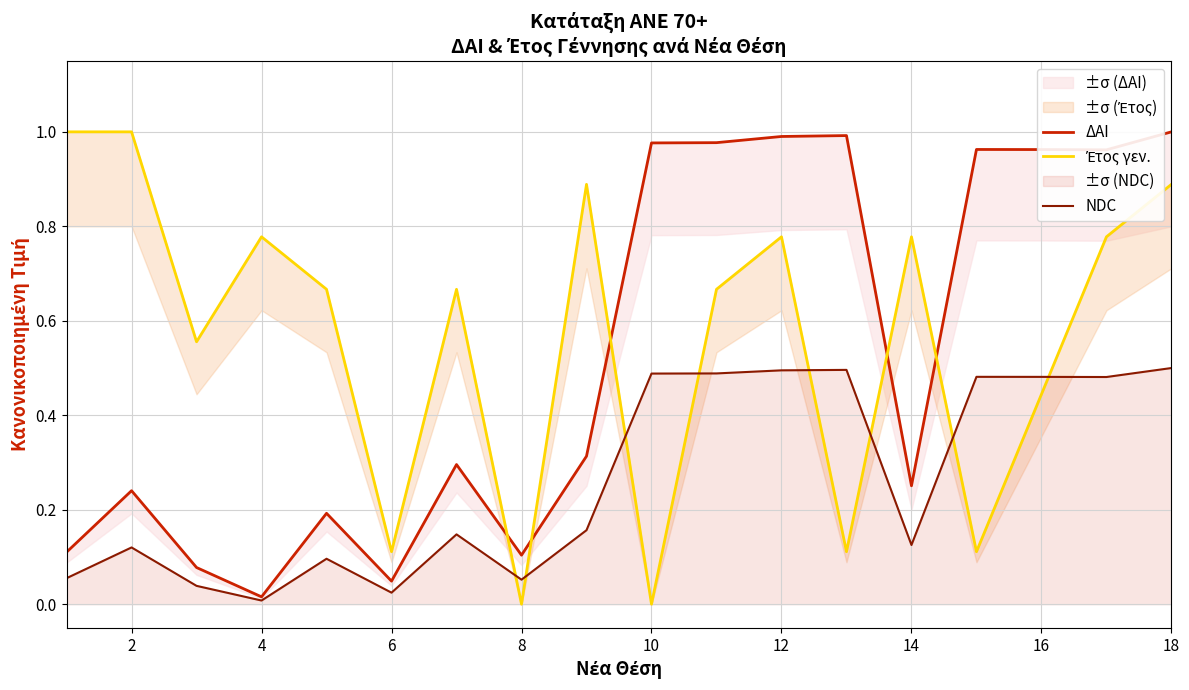

Is it true that NDC equals 0.3 at 10?

False